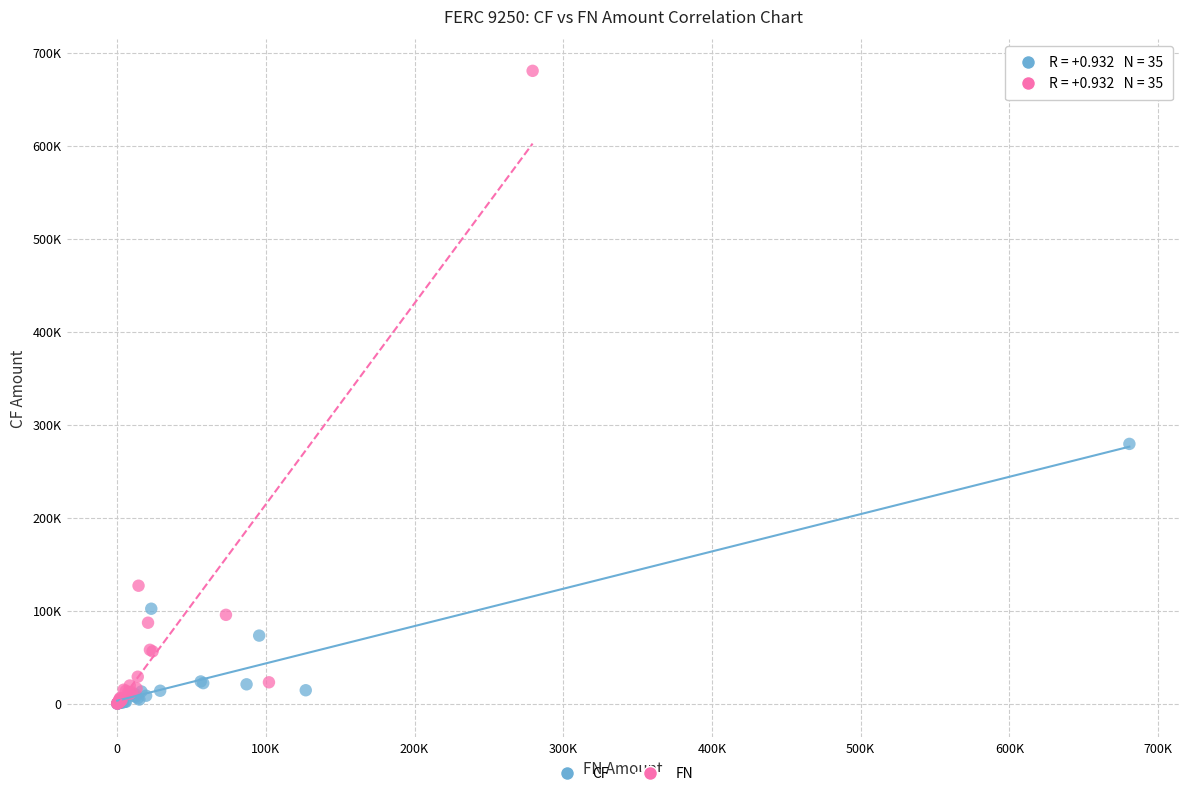

What are all the series names shown in the legend?

CF, FN